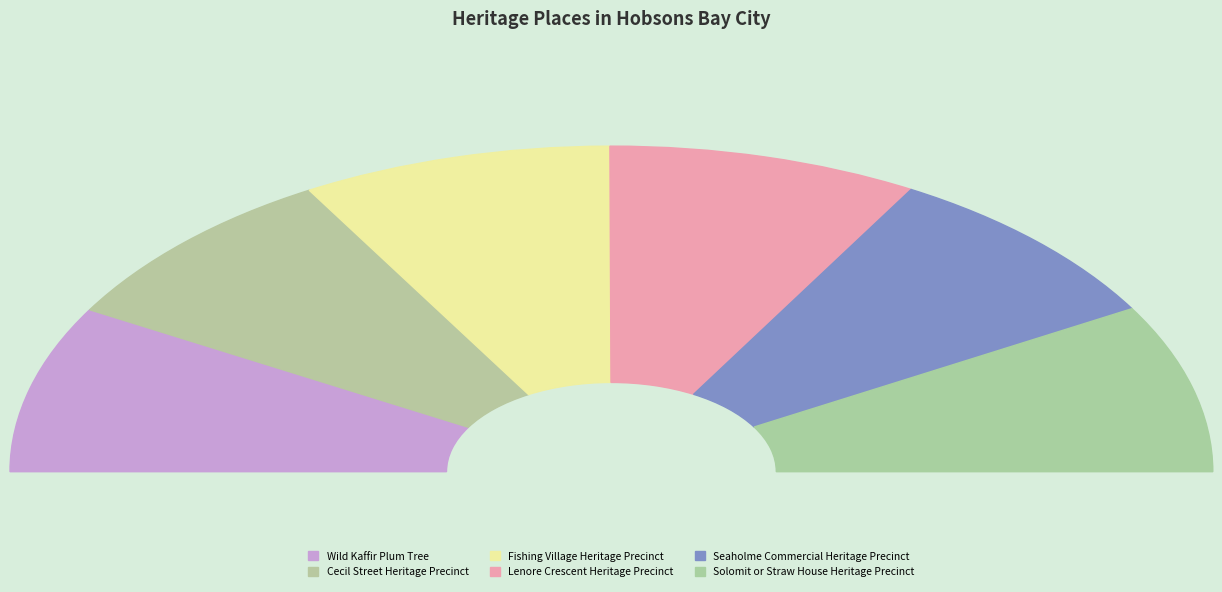

What is the change in value from Seaholme Commercial Heritage Precinct to Solomit or Straw House Heritage Precinct?

+1